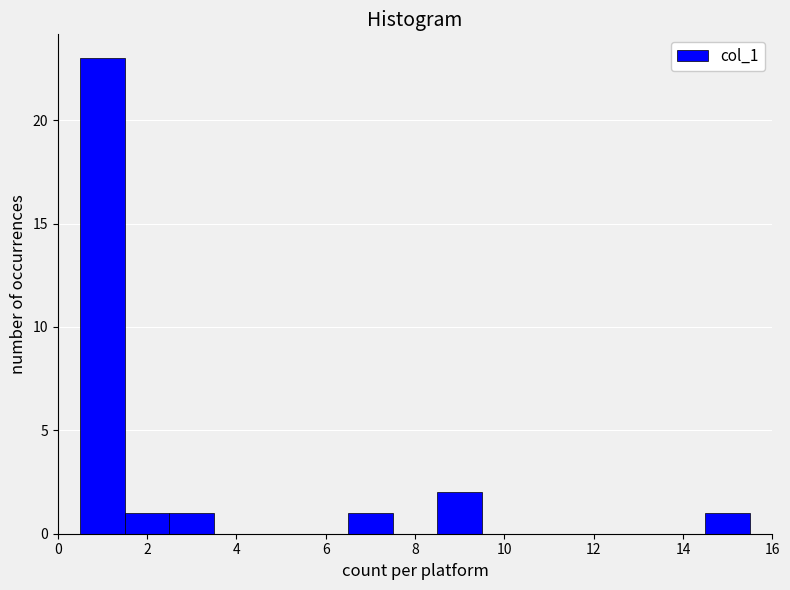

Reading left to right, list every bar in this chart as the range it spans on the x-axis followed by its height. Neither the bar edges nor the heights are printed on the chart, so give them approximately, as read against the axes.

0.5 to 1.5: 23
1.5 to 2.5: 1
2.5 to 3.5: 1
3.5 to 4.5: 0
4.5 to 5.5: 0
5.5 to 6.5: 0
6.5 to 7.5: 1
7.5 to 8.5: 0
8.5 to 9.5: 2
9.5 to 10.5: 0
10.5 to 11.5: 0
11.5 to 12.5: 0
12.5 to 13.5: 0
13.5 to 14.5: 0
14.5 to 15.5: 1